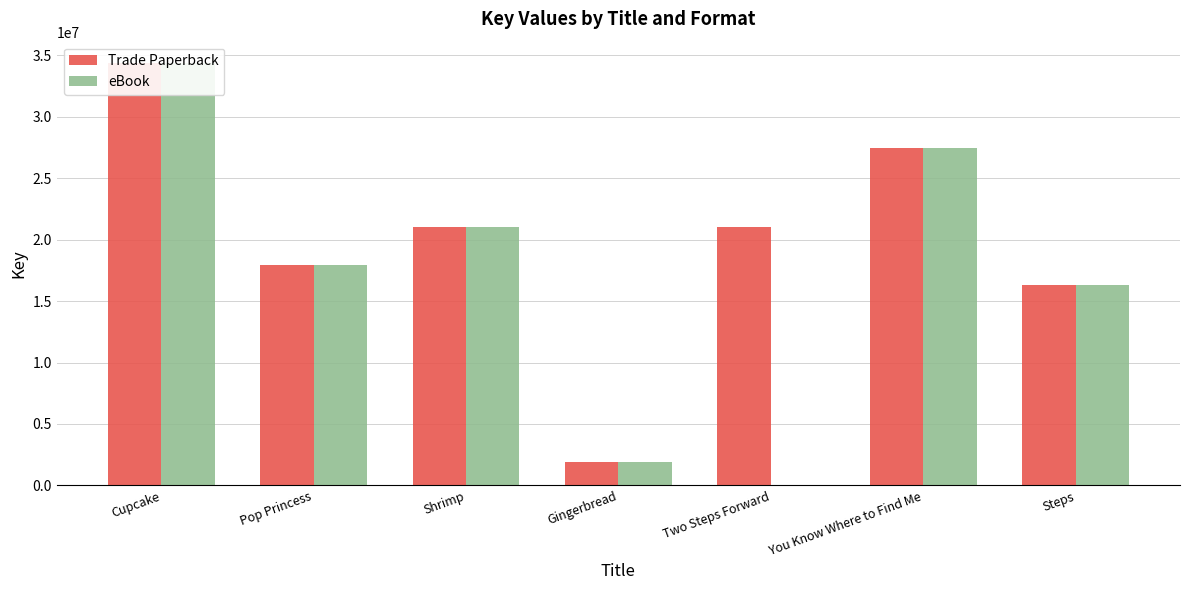

What is the label of the 6th bar from the left?

You Know Where to Find Me